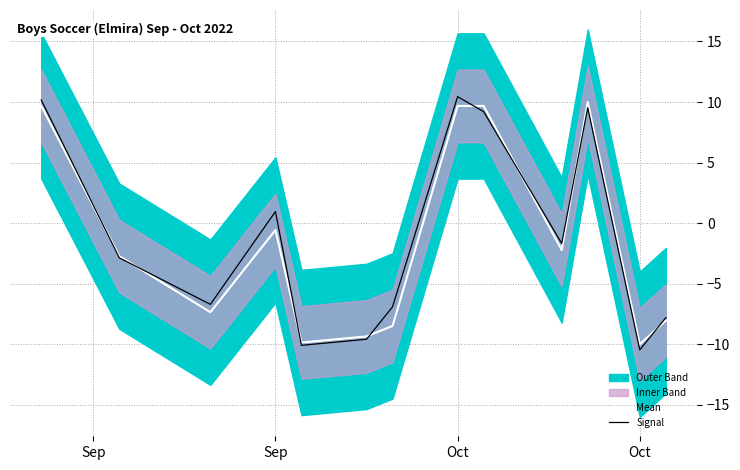

How many values in the Signal series are below -2?

7